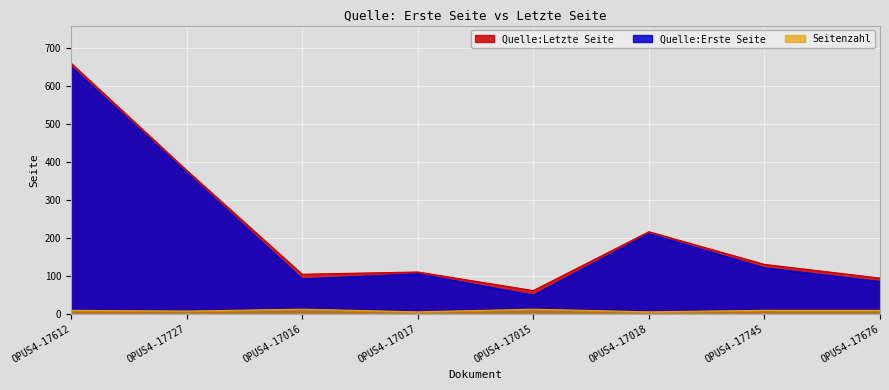

What is the label of the 8th point from the right?

OPUS4-17612